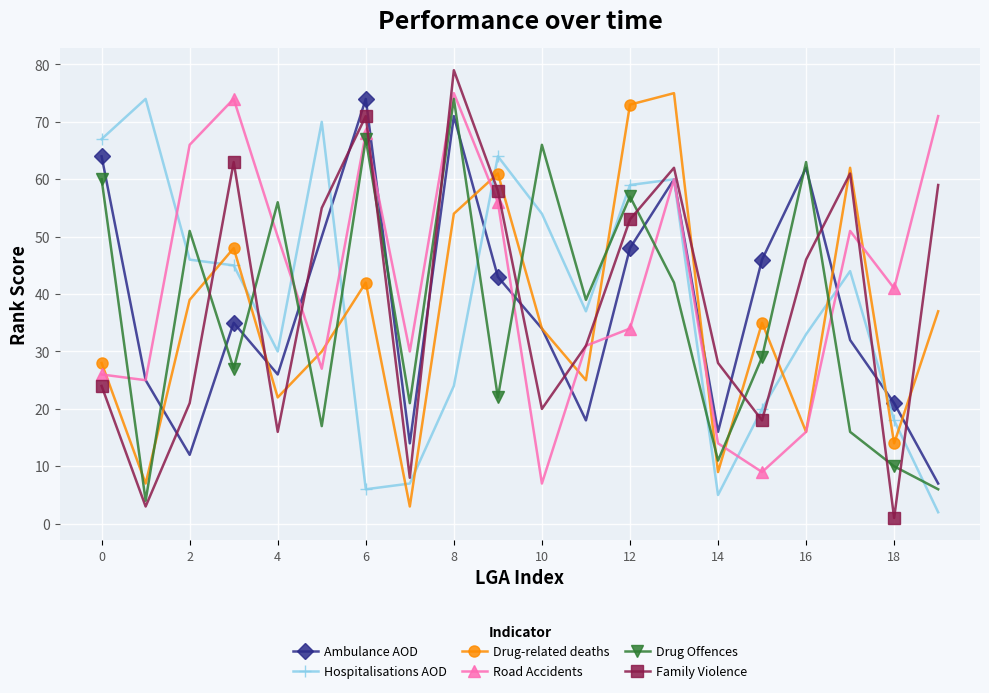

Which series ends up on top after the final intersection of Drug-related deaths and Drug Offences?

Drug-related deaths